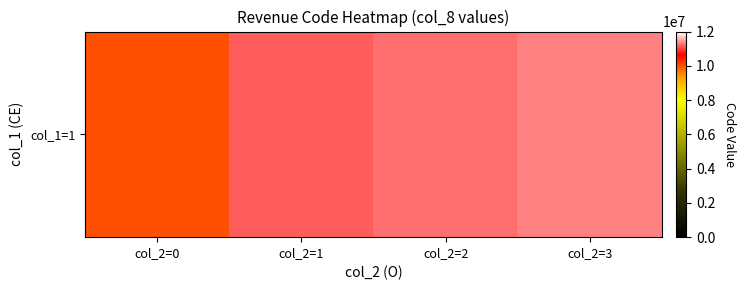

How many data points does each series have?

4